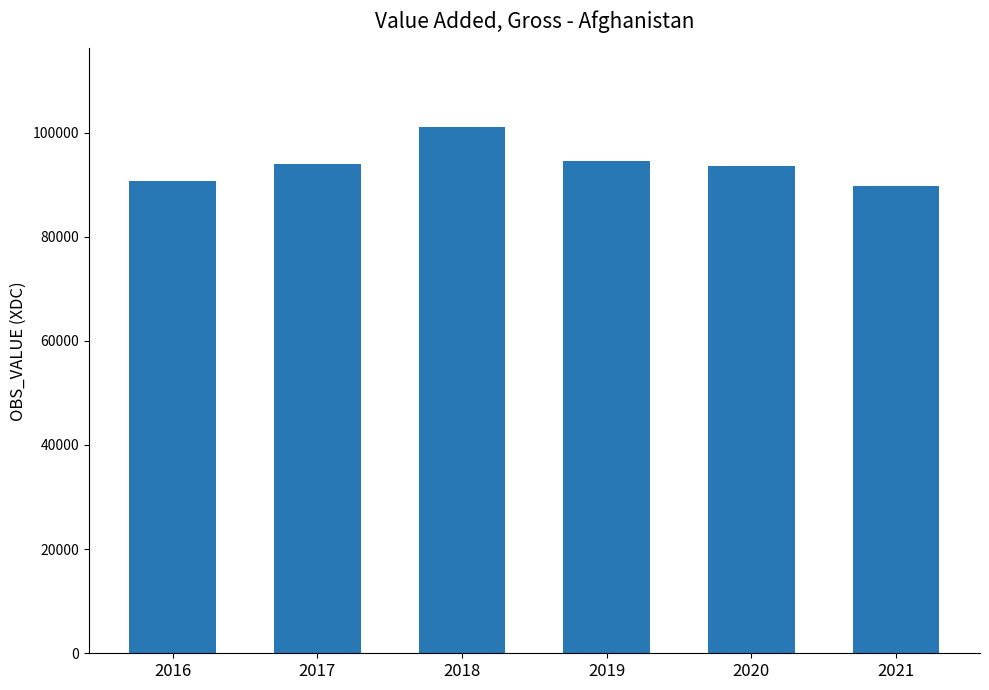

How many data points does each series have?

6